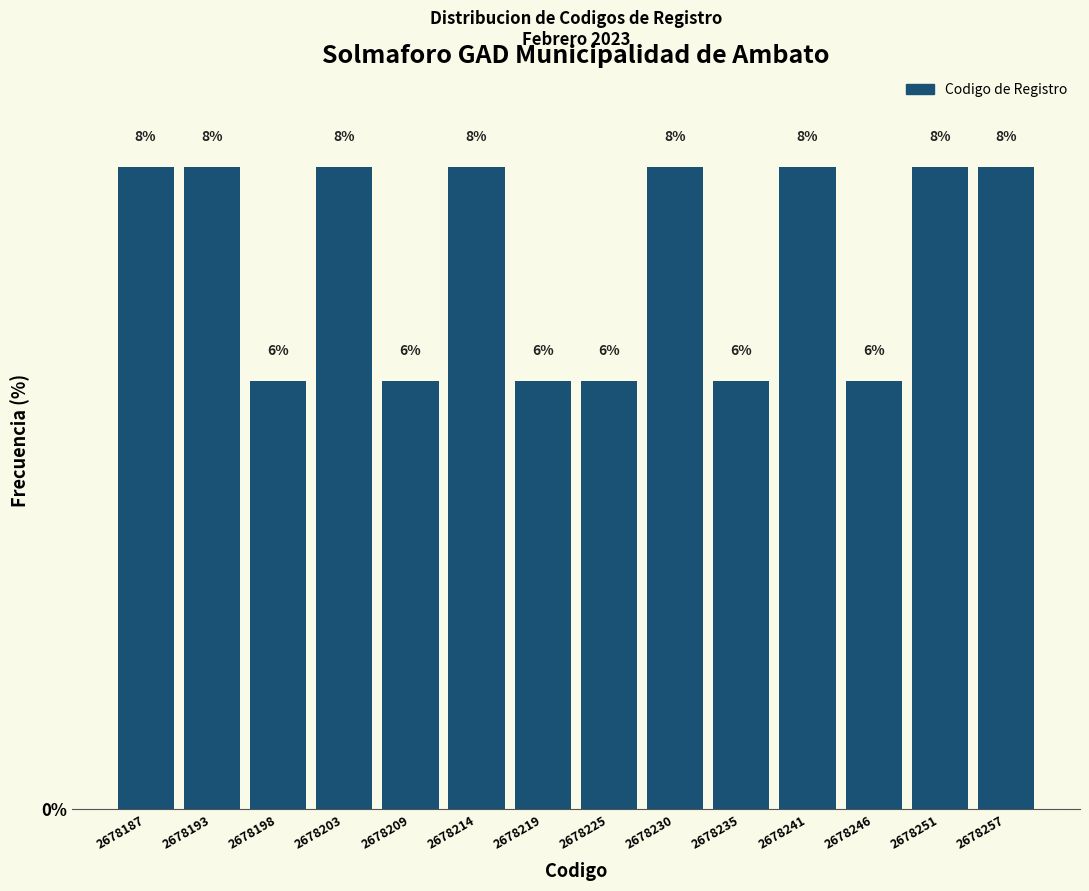

How many bars are there in total?

14